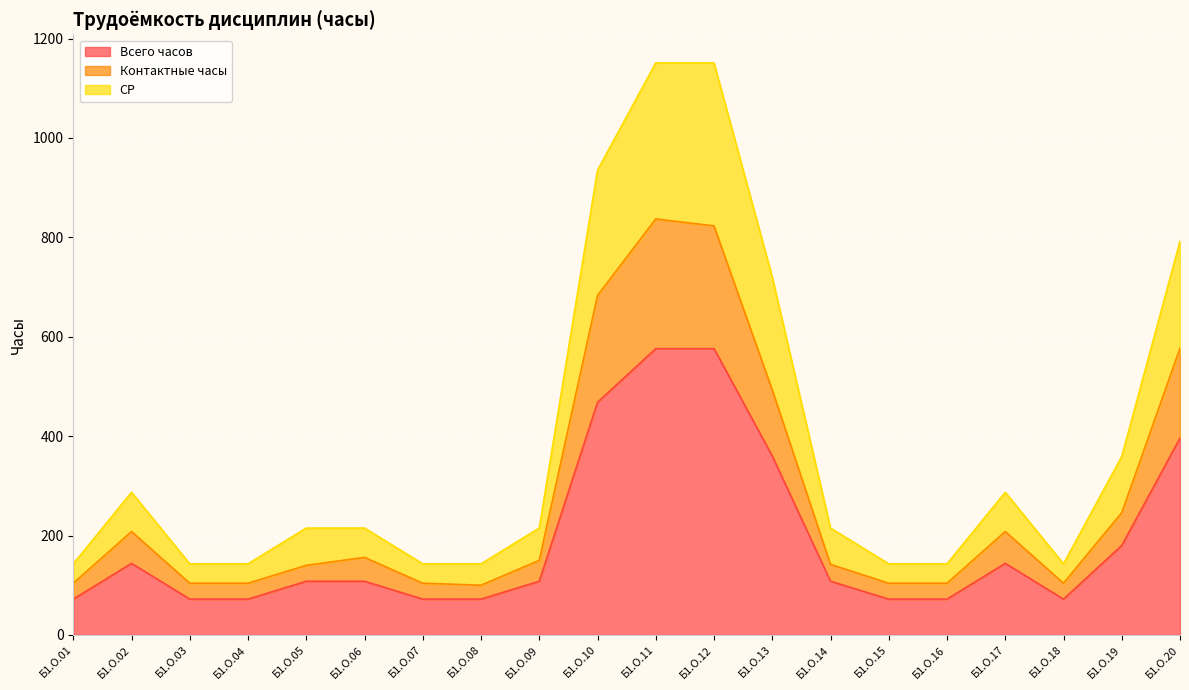

True or false: СР and Контактные часы intersect in this chart.

False